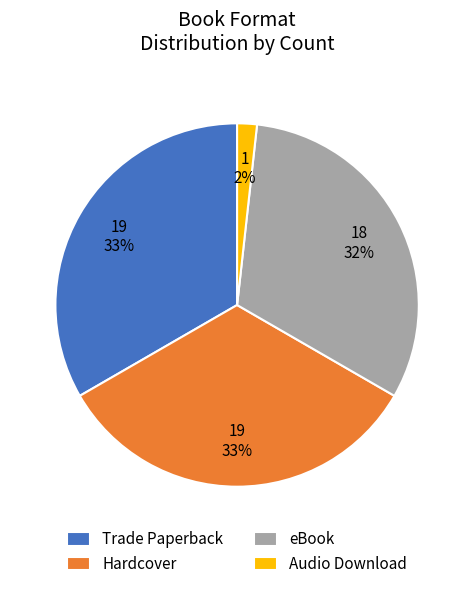

Is it true that eBook is 18% of the pie?

False